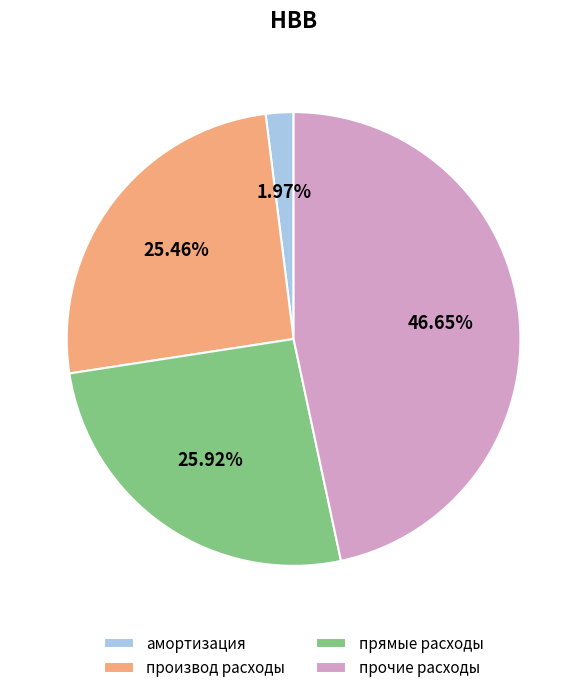

Is it true that амортизация is 13% of the pie?

False